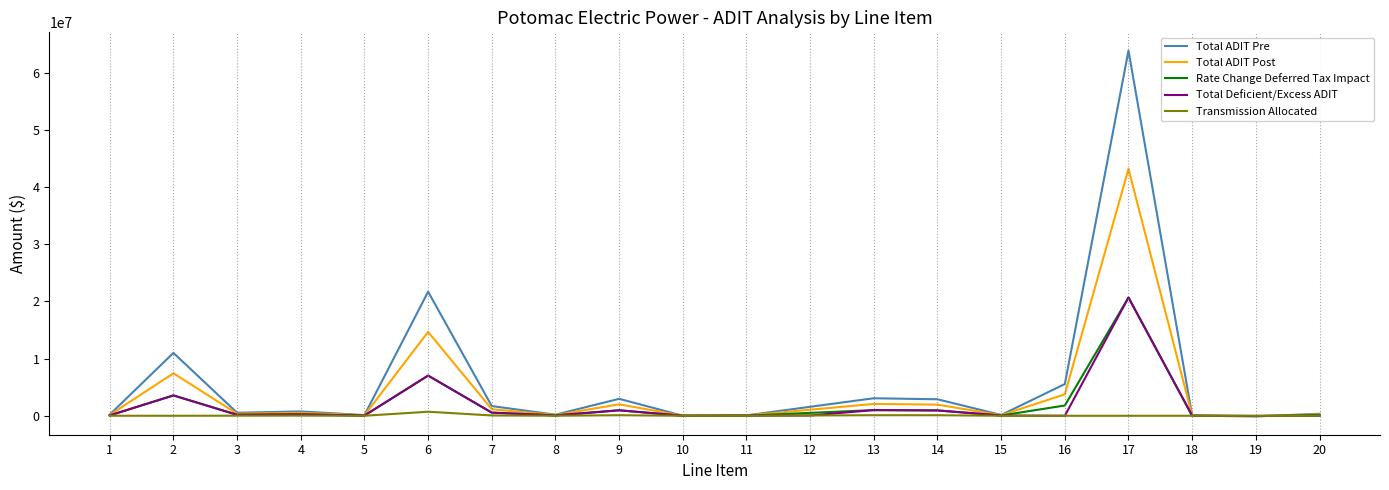

Between 2 and 19, which series saw the biggest shift?

Total ADIT Pre